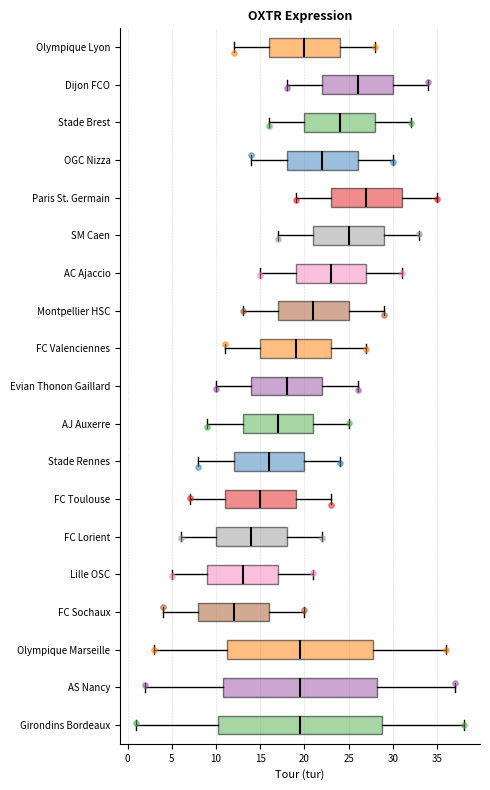

Reading bottom to top, read every box against the x-axis: the position of its median line, the range the box covers, and the ends of its whiskers. The values are not printed on the chart, so give them approximately, as read against the axis.

Girondins Bordeaux: median 19.5, box 10.5 to 29.0, whiskers 1.0 to 38.0
AS Nancy: median 19.5, box 11.0 to 28.5, whiskers 2.0 to 37.0
Olympique Marseille: median 19.5, box 11.5 to 28.0, whiskers 3.0 to 36.0
FC Sochaux: median 12.0, box 8.0 to 16.0, whiskers 4.0 to 20.0
Lille OSC: median 13.0, box 9.0 to 17.0, whiskers 5.0 to 21.0
FC Lorient: median 14.0, box 10.0 to 18.0, whiskers 6.0 to 22.0
FC Toulouse: median 15.0, box 11.0 to 19.0, whiskers 7.0 to 23.0
Stade Rennes: median 16.0, box 12.0 to 20.0, whiskers 8.0 to 24.0
AJ Auxerre: median 17.0, box 13.0 to 21.0, whiskers 9.0 to 25.0
Evian Thonon Gaillard: median 18.0, box 14.0 to 22.0, whiskers 10.0 to 26.0
FC Valenciennes: median 19.0, box 15.0 to 23.0, whiskers 11.0 to 27.0
Montpellier HSC: median 21.0, box 17.0 to 25.0, whiskers 13.0 to 29.0
AC Ajaccio: median 23.0, box 19.0 to 27.0, whiskers 15.0 to 31.0
SM Caen: median 25.0, box 21.0 to 29.0, whiskers 17.0 to 33.0
Paris St. Germain: median 27.0, box 23.0 to 31.0, whiskers 19.0 to 35.0
OGC Nizza: median 22.0, box 18.0 to 26.0, whiskers 14.0 to 30.0
Stade Brest: median 24.0, box 20.0 to 28.0, whiskers 16.0 to 32.0
Dijon FCO: median 26.0, box 22.0 to 30.0, whiskers 18.0 to 34.0
Olympique Lyon: median 20.0, box 16.0 to 24.0, whiskers 12.0 to 28.0